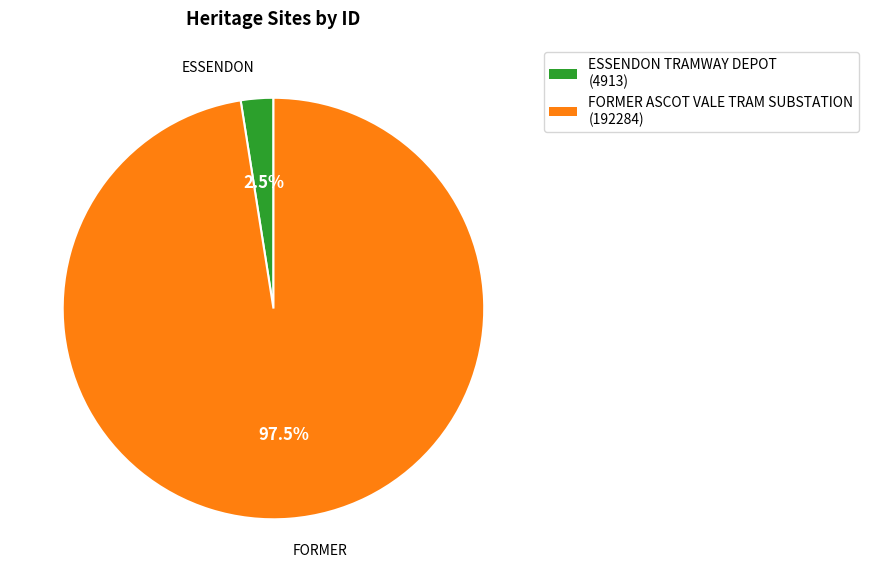

Between FORMER ASCOT VALE TRAM SUBSTATION (192284) and ESSENDON TRAMWAY DEPOT (4913), which is larger?

FORMER ASCOT VALE TRAM SUBSTATION (192284)